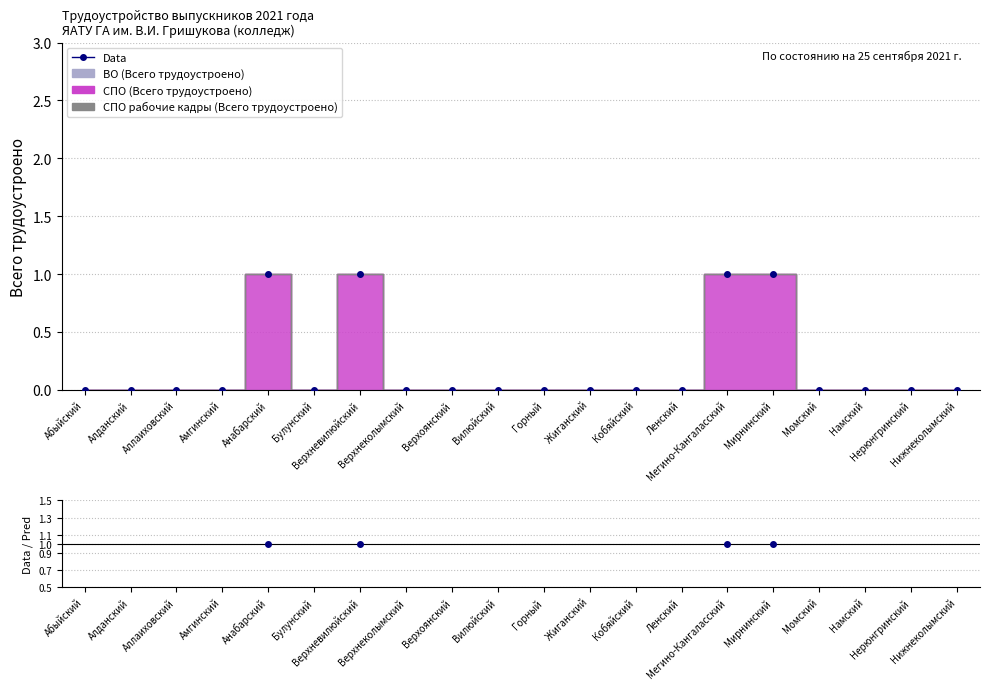

The ВО (Всего трудоустроено) series shows 0 at Абыйский. True or false?

True